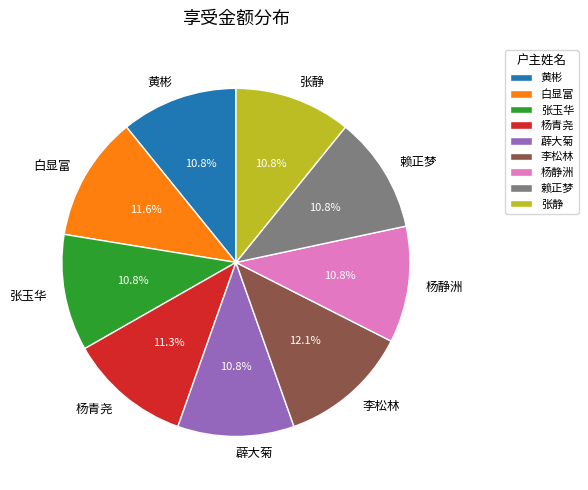

Approximately how many times larger is the value at 张静 compared to 李松林?

0.9